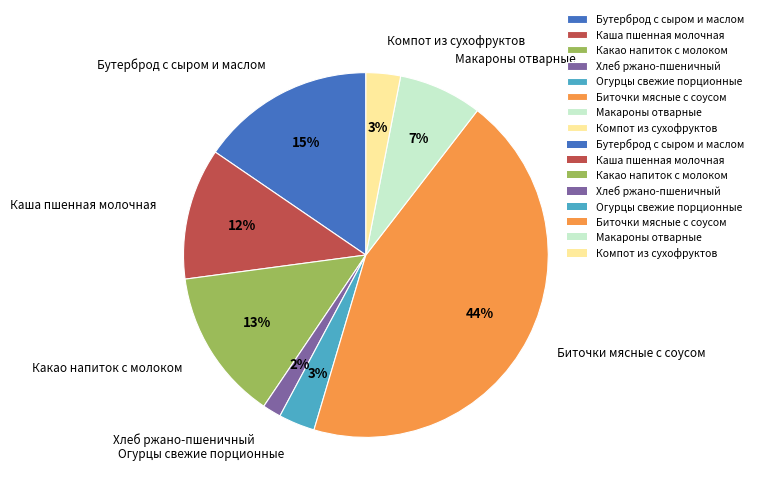

How many segments does this pie chart have?

8